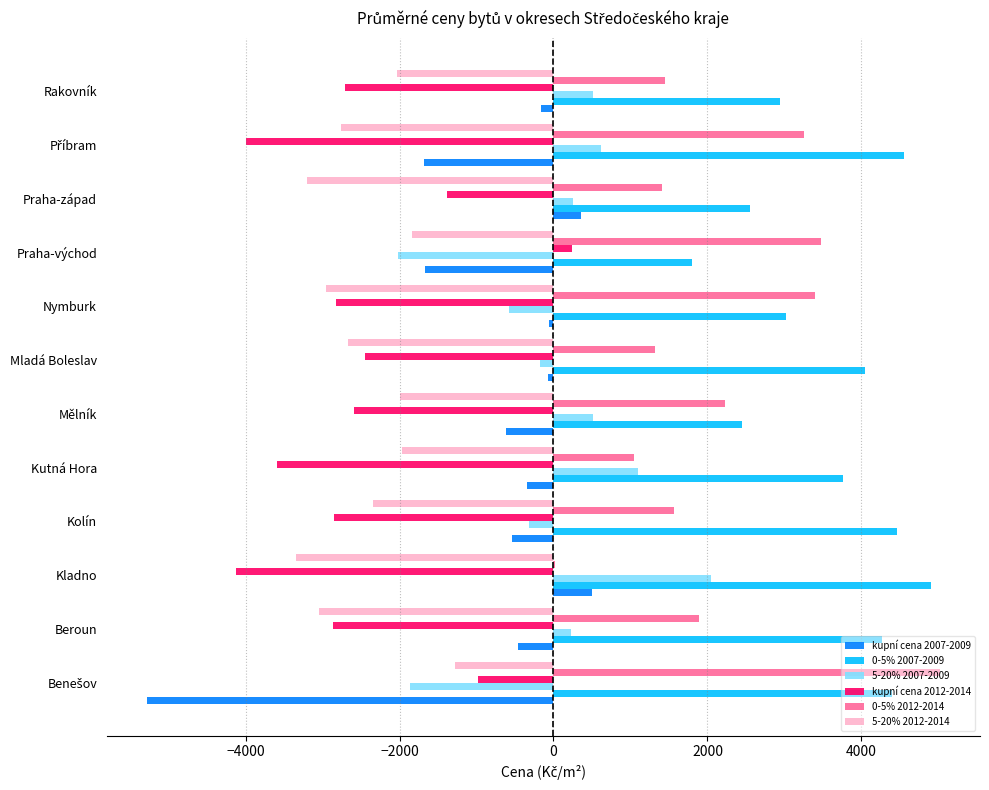

Which series has the largest total across all categories?

0-5% 2007-2009